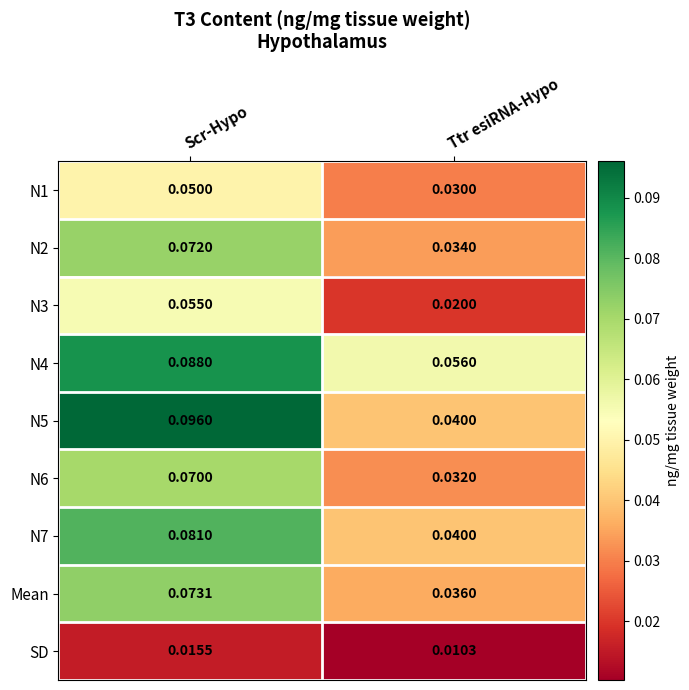

At which category is the sum across all series the highest?

Scr-Hypo